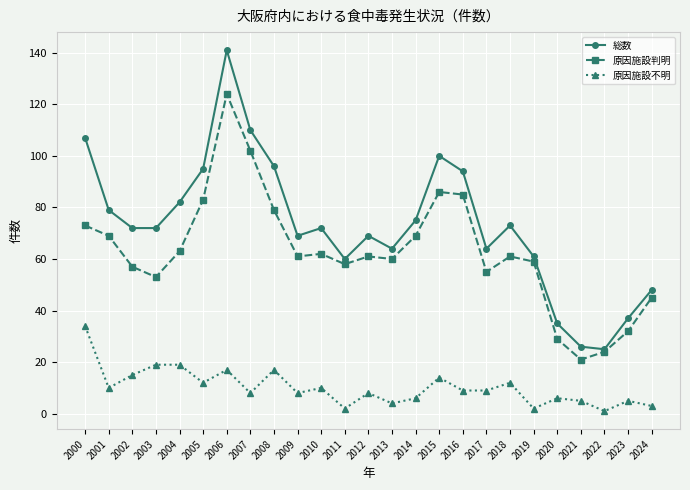

What is the difference between the highest and lowest values at 2009?

61